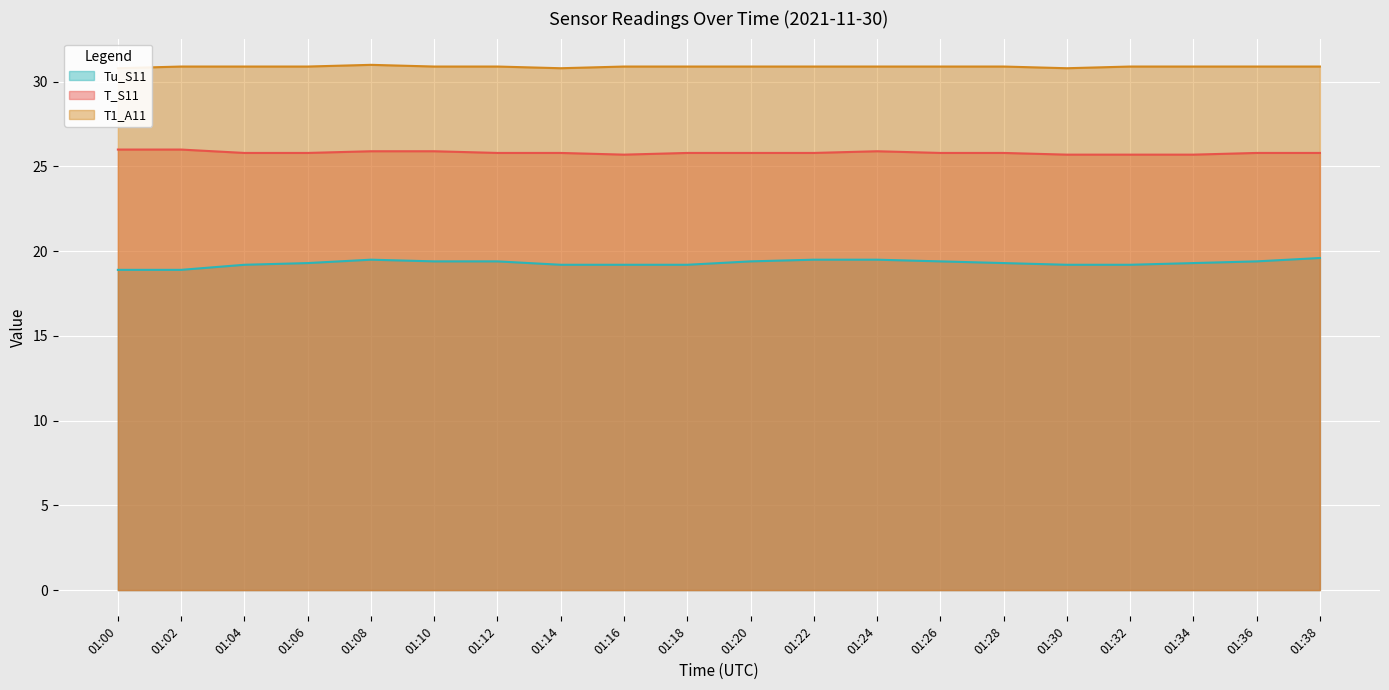

Which label corresponds to the smallest value in the chart?

01:00